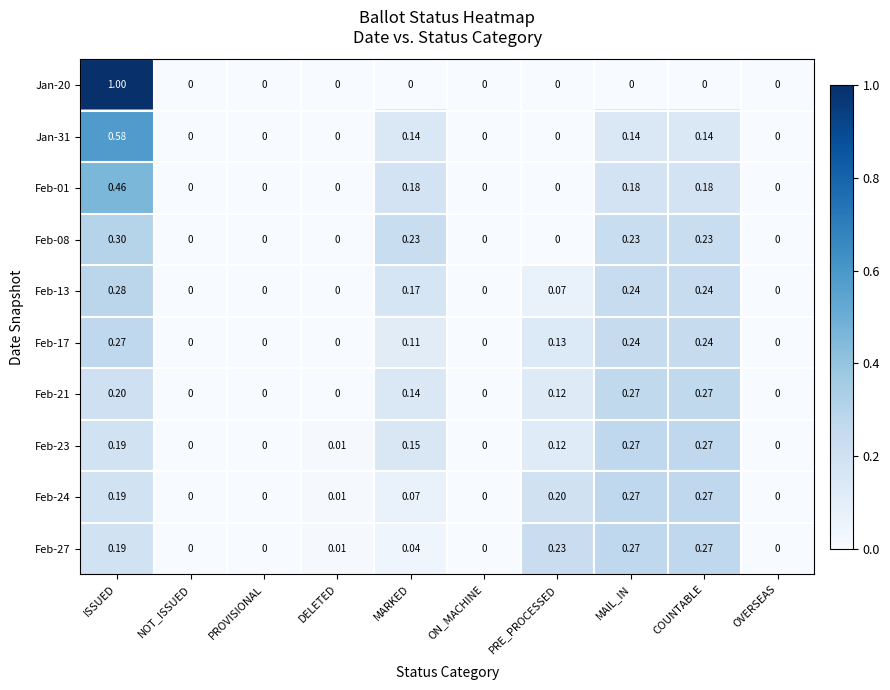

Is the value of Feb-08 at COUNTABLE greater than the value of Feb-21 at DELETED?

Yes